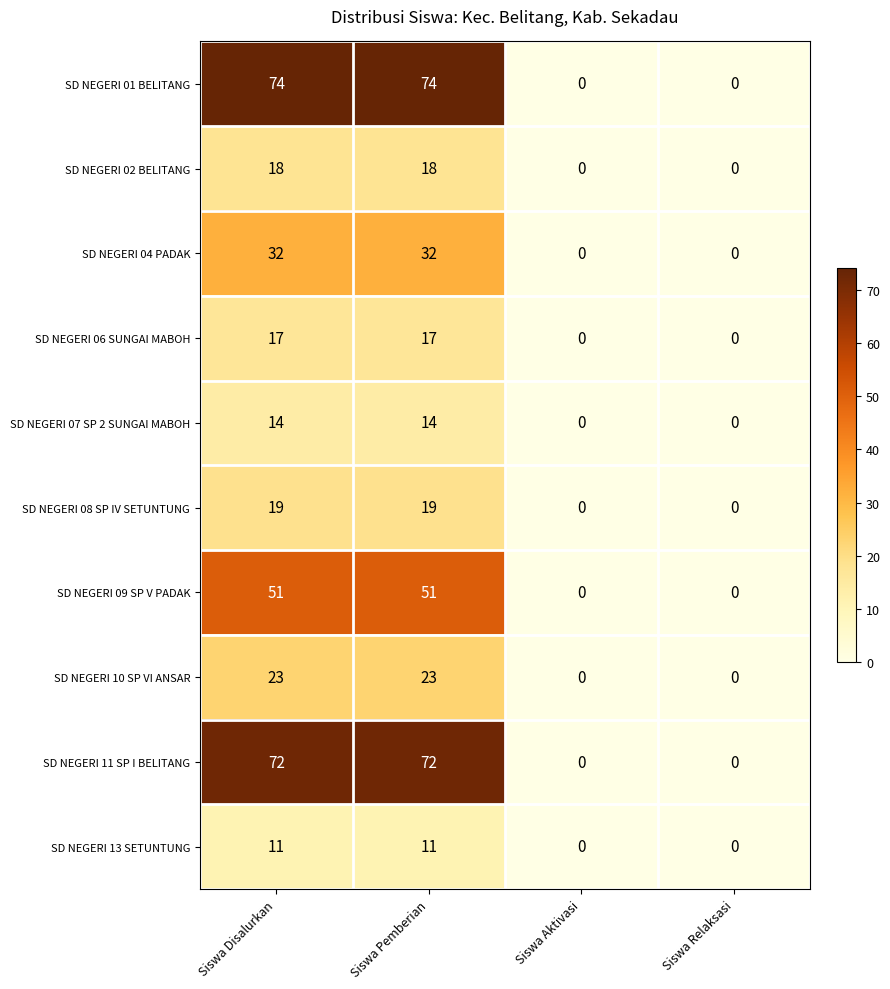

Read the SD NEGERI 10 SP VI ANSAR value at Siswa Pemberian.

23